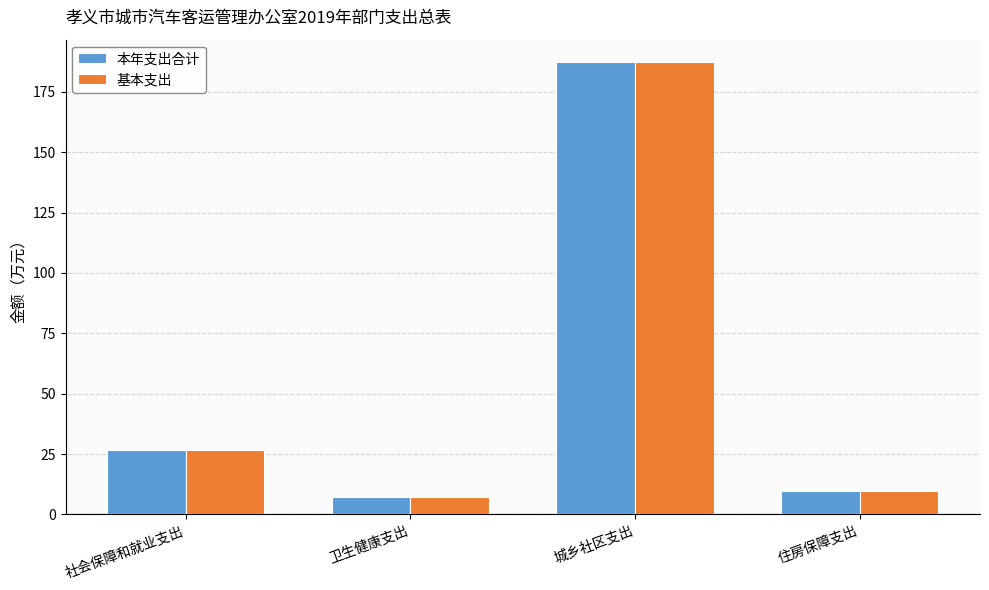

What is the label of the 2nd bar from the left?

卫生健康支出